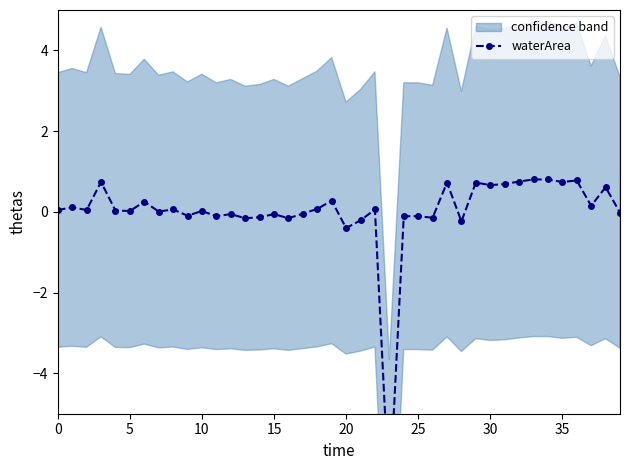

Count the number of values greater than 0.

24